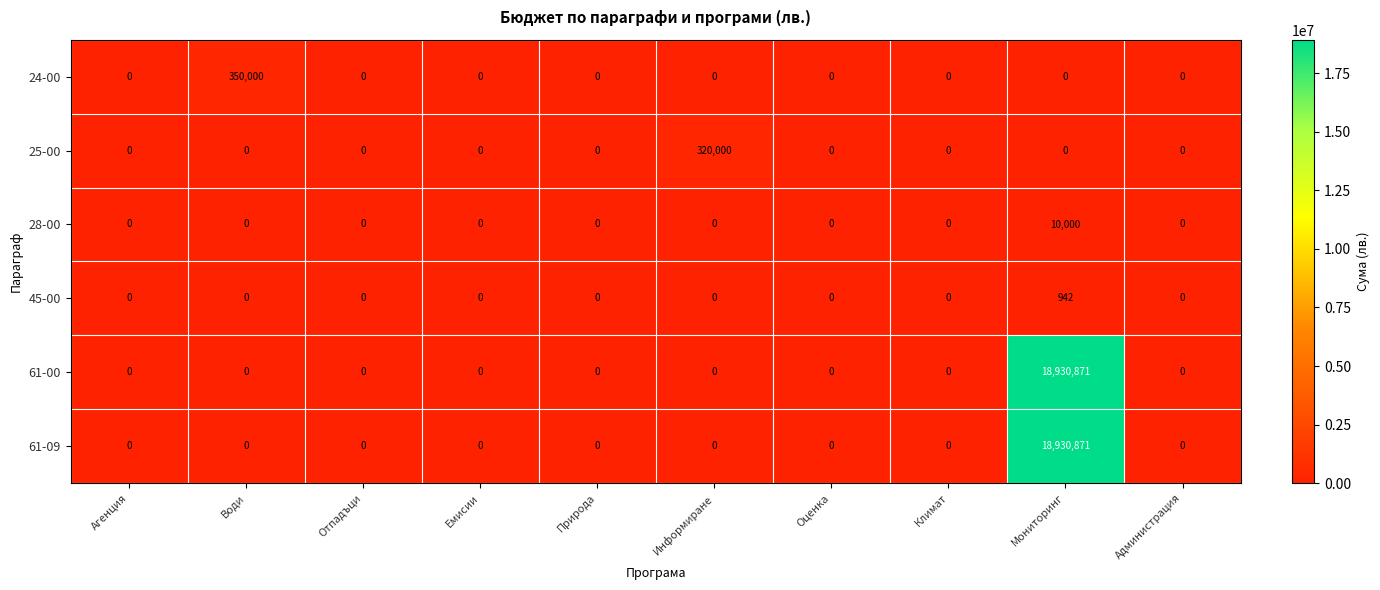

Is the value of 61-00 at Мониторинг greater than the value of 45-00 at Отпадъци?

Yes